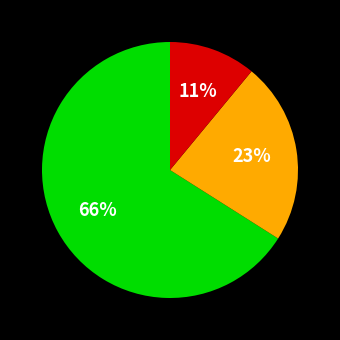

Is there any slice that represents more than half of the pie?

Yes